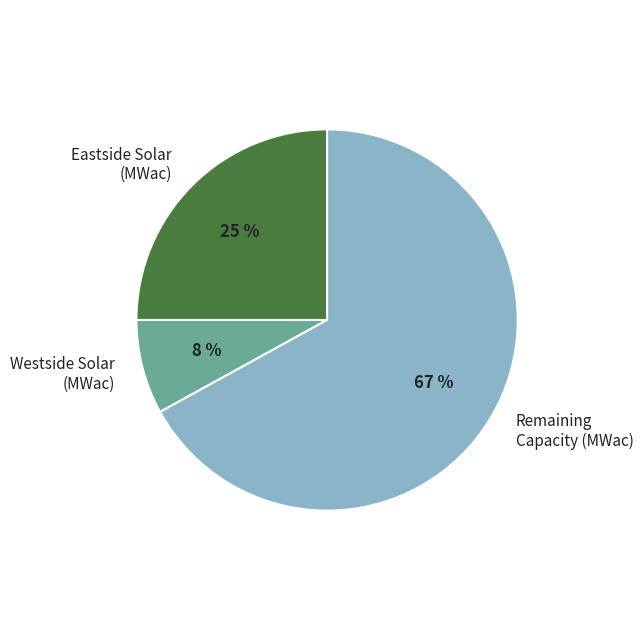

Is the sum of Westside Solar (MWac) and Remaining Capacity (MWac) greater than half?

Yes